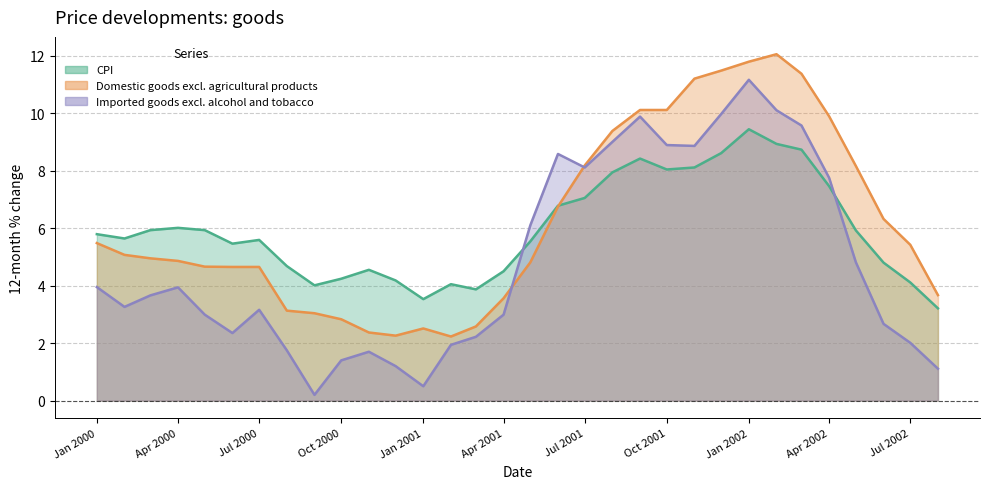

How many data points in Imported goods excl. alcohol and tobacco are less than 3?

14